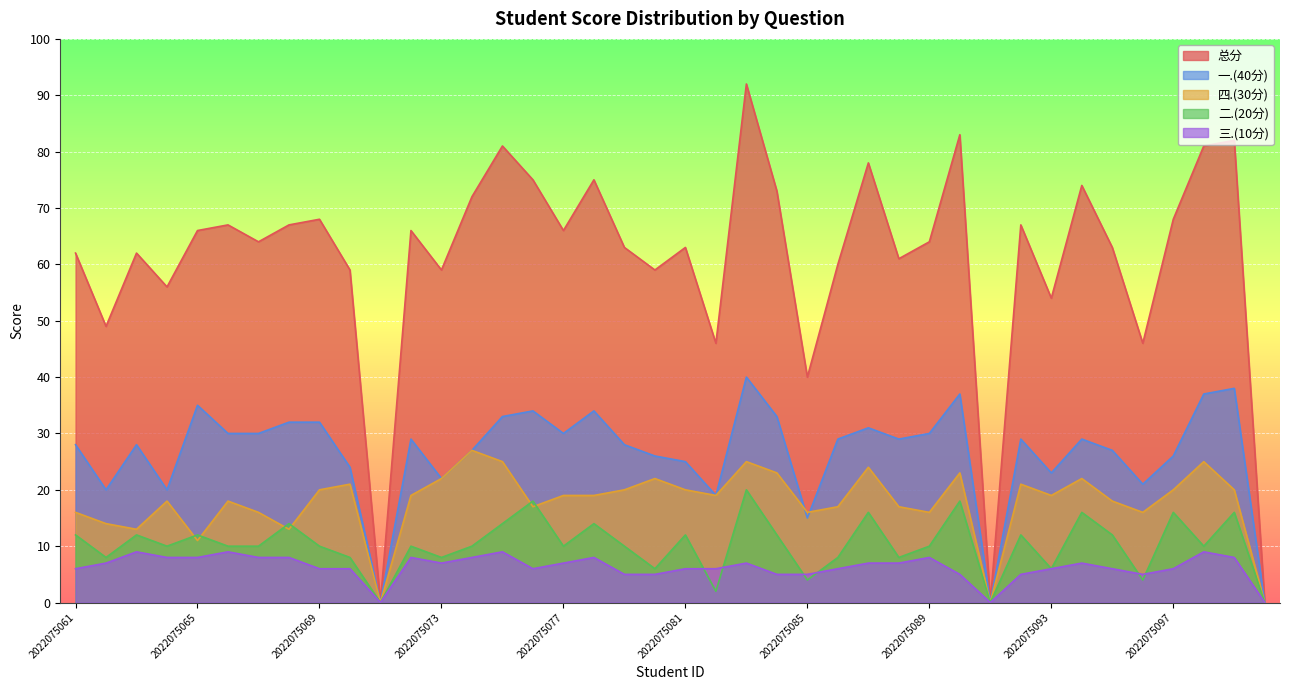

Is the value of 二.(20分) at 2022075080 greater than the value of 三.(10分) at 2022075083?

No